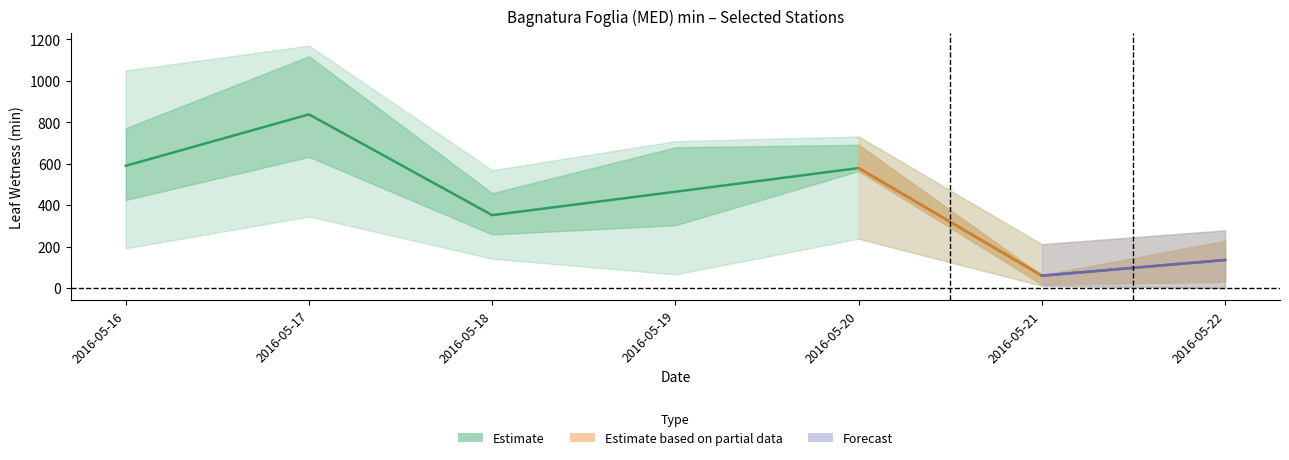

The value at 2016-05-21 is 95.2. True or false?

False